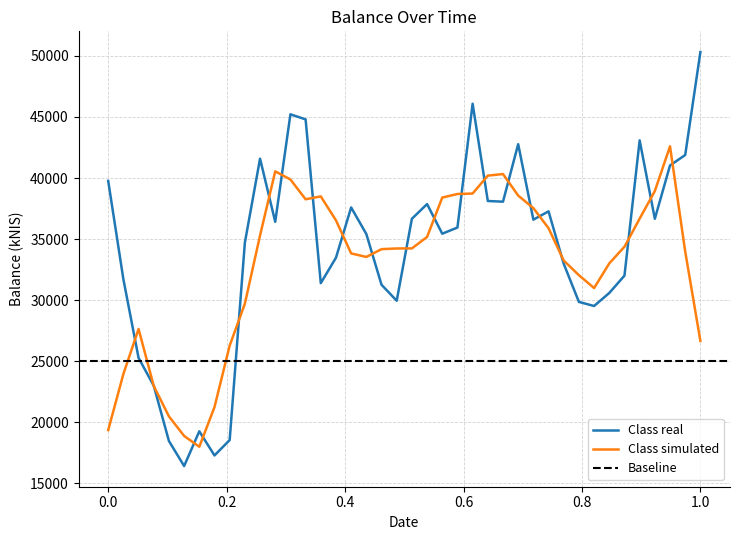

What is the minimum value for Class real?

16405.4